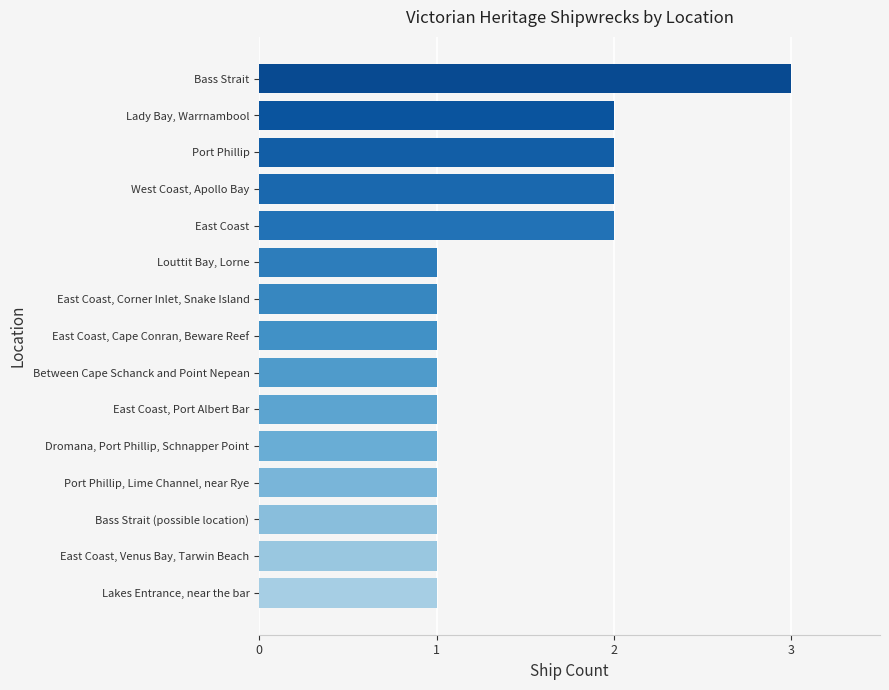

How many bars are there in total?

15